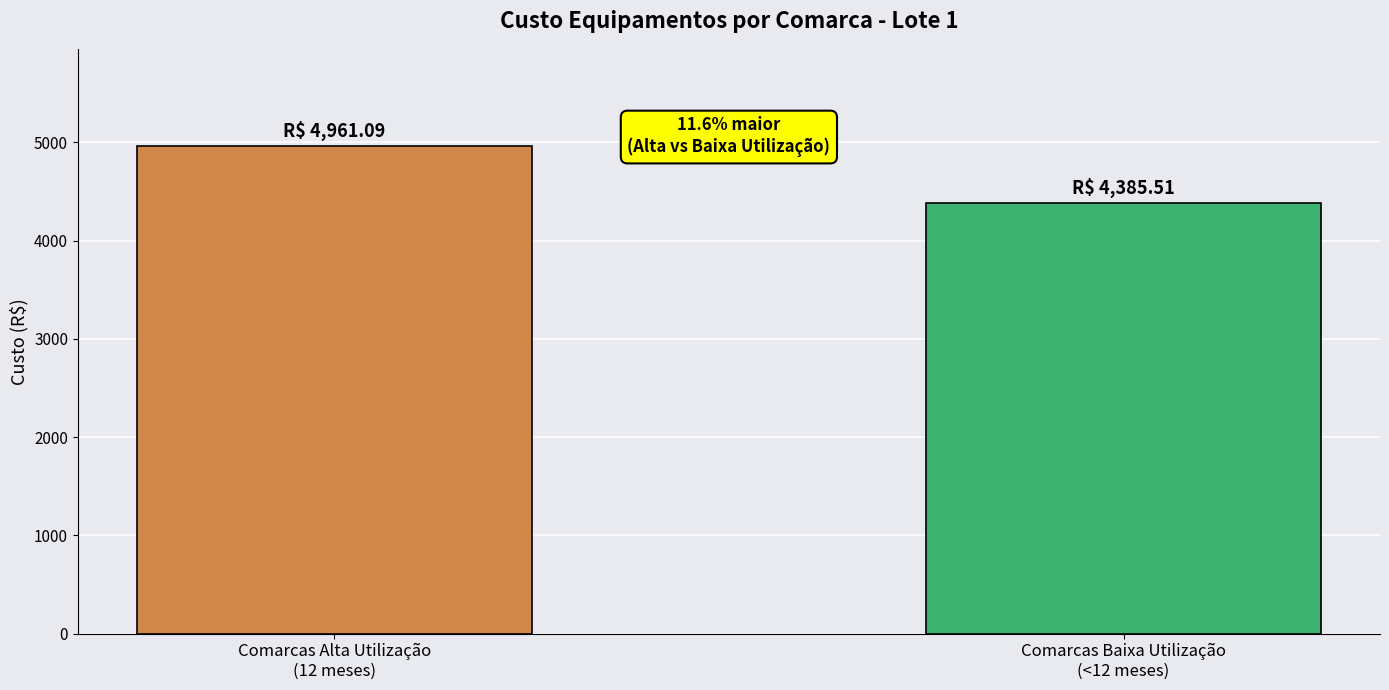

What is the ratio of the value at Comarcas Alta Utilização
(12 meses) to the value at Comarcas Baixa Utilização
(<12 meses)?

1.1